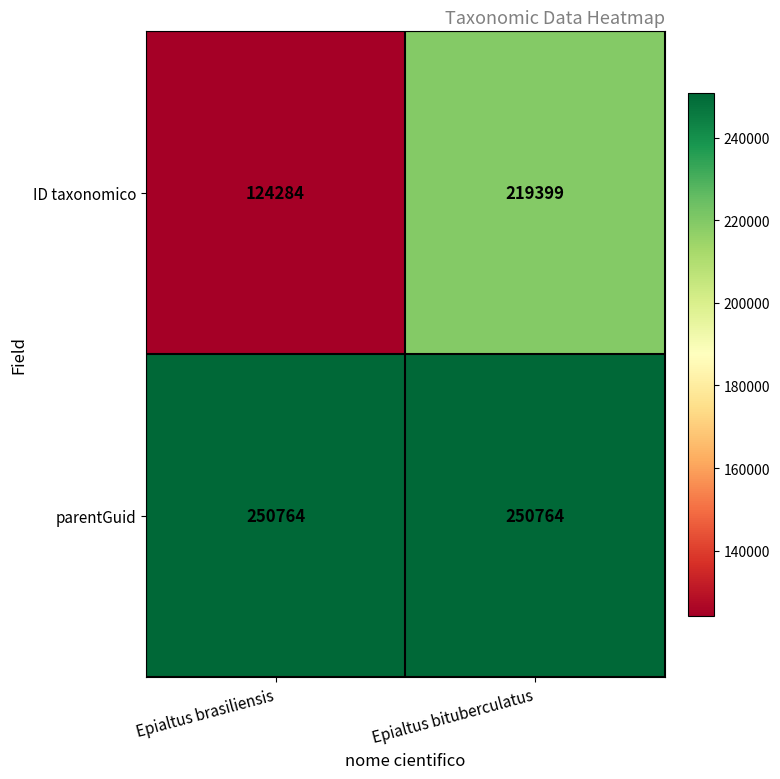

What is the smallest value displayed?

124284